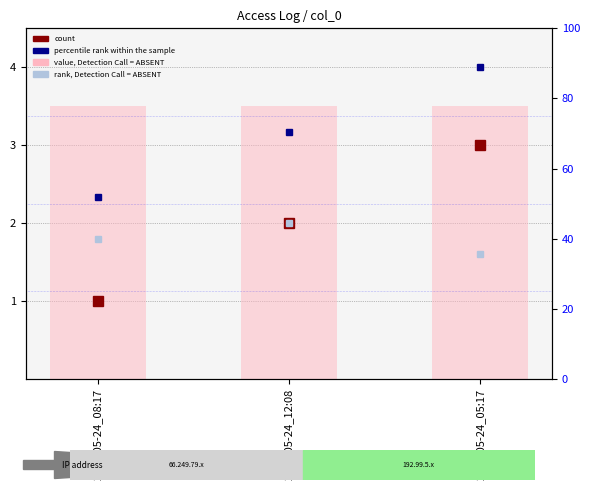

Does the chart contain stacked bars?

No